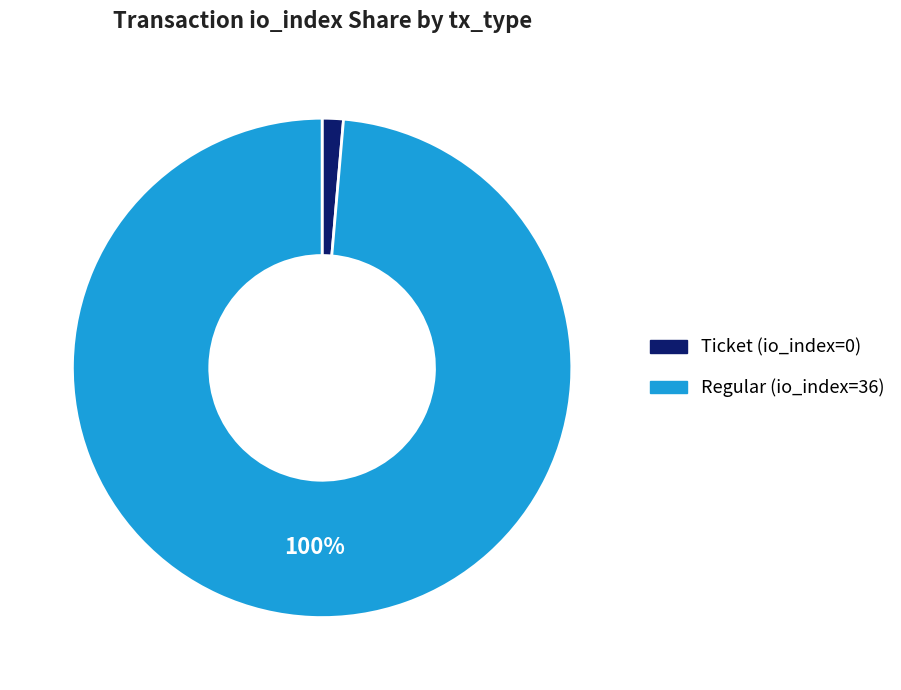

To the nearest percent, what is the difference between the largest and smallest slice percentages?

100%